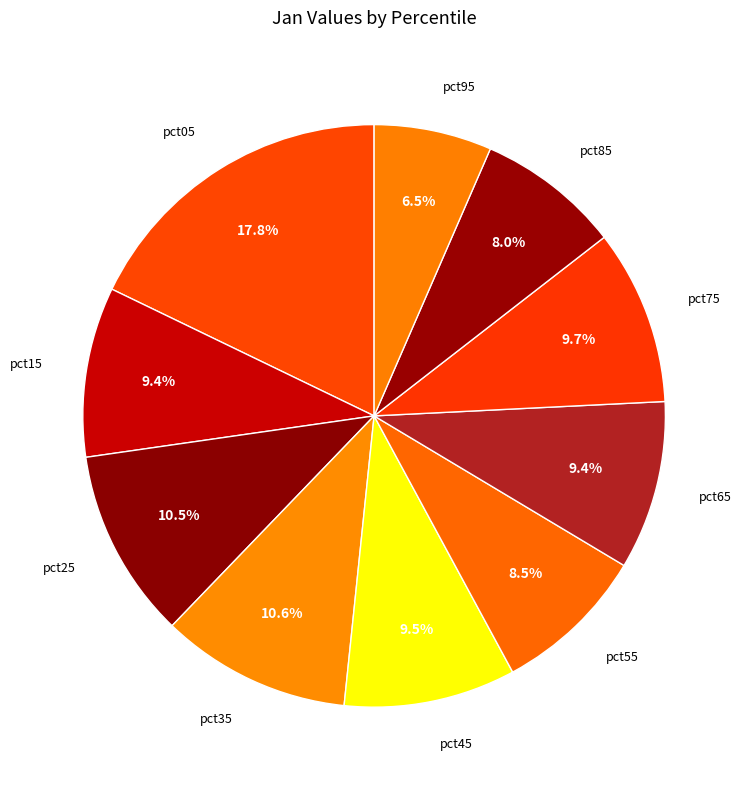

Is it true that pct85 is 8% of the pie?

True